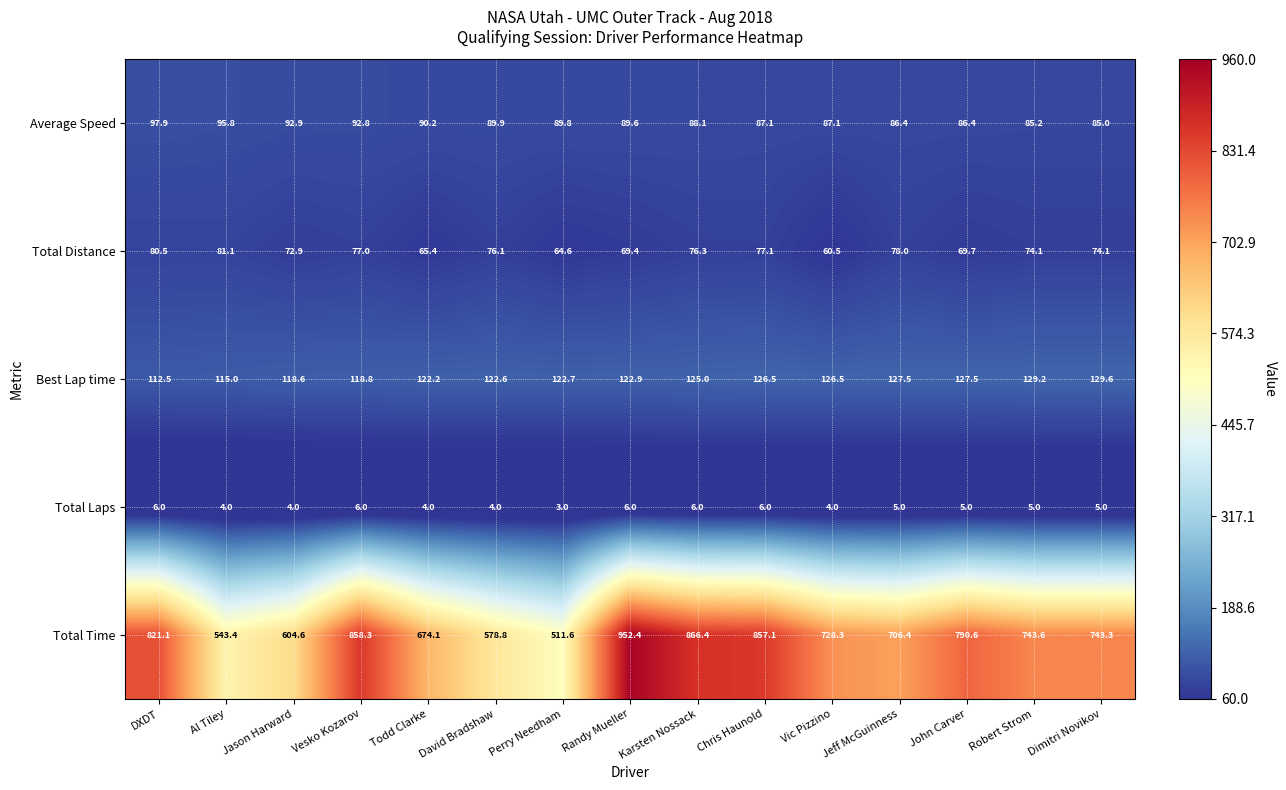

What is the minimum value for Best Lap time?

112.5